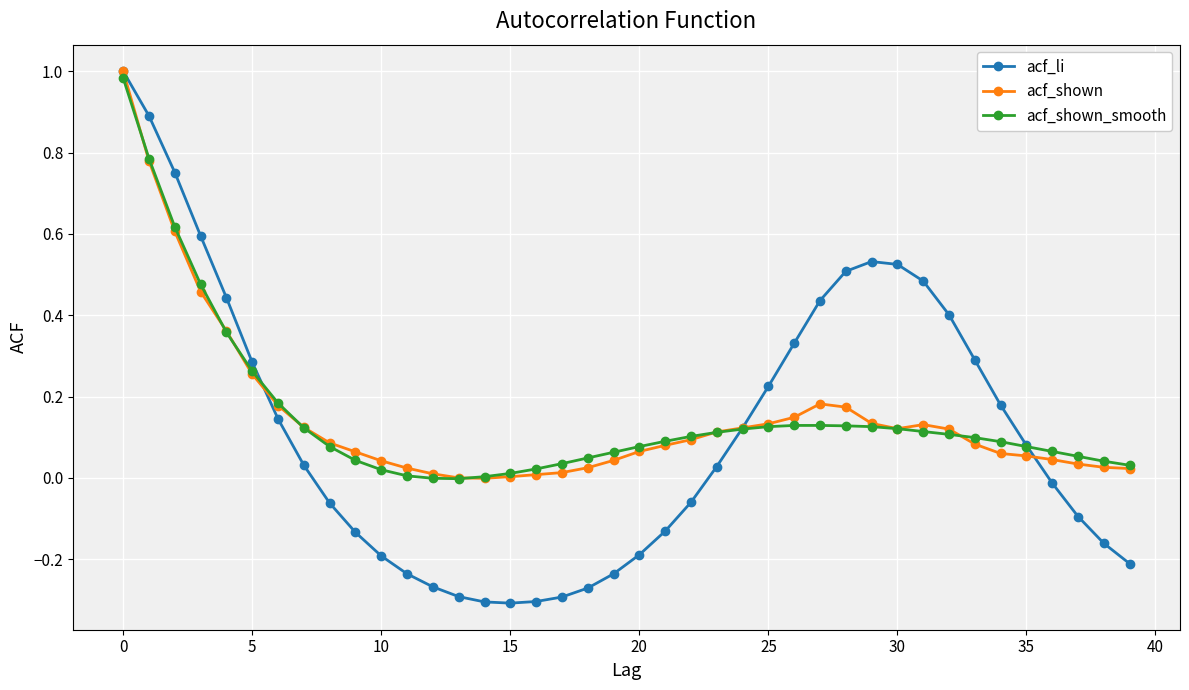

True or false: acf_li has more than 0 points higher than both neighbors.

True